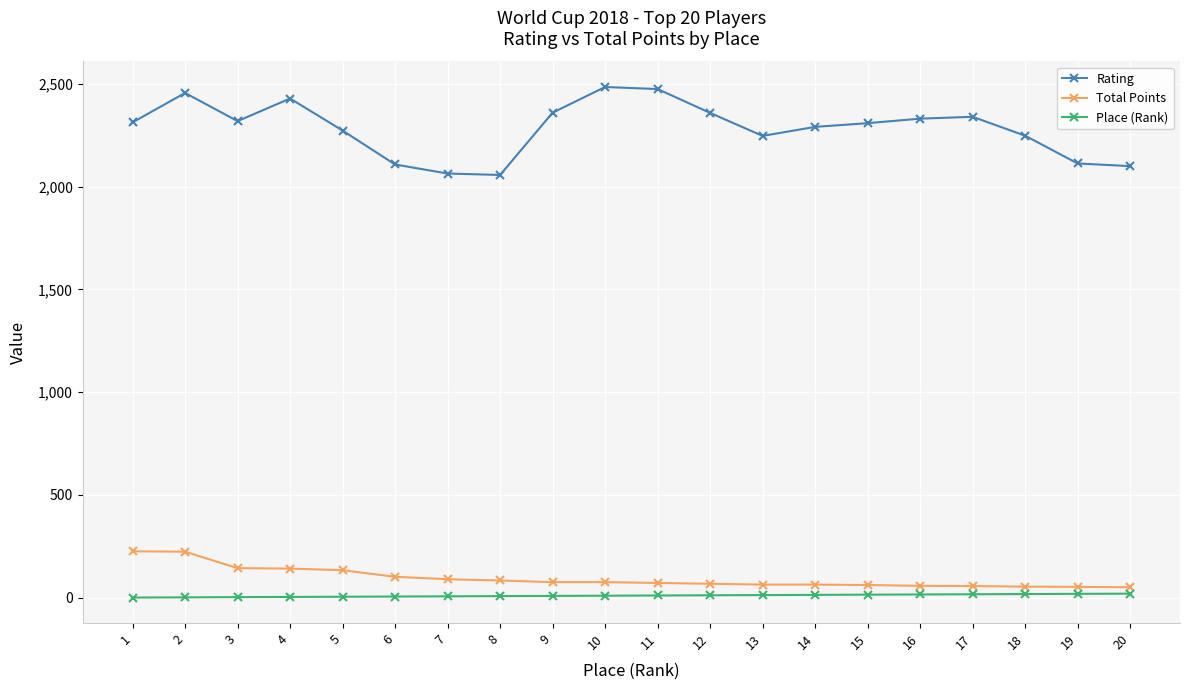

What is the total value across all series at 1?

2540